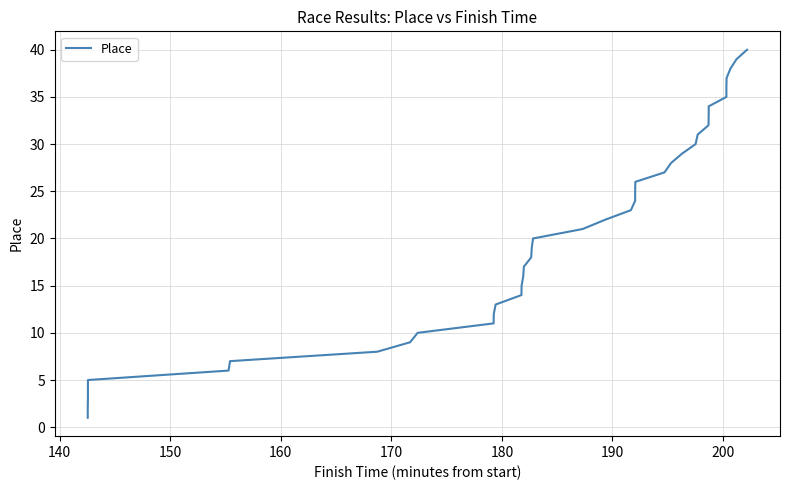

How many values are below 21?

20